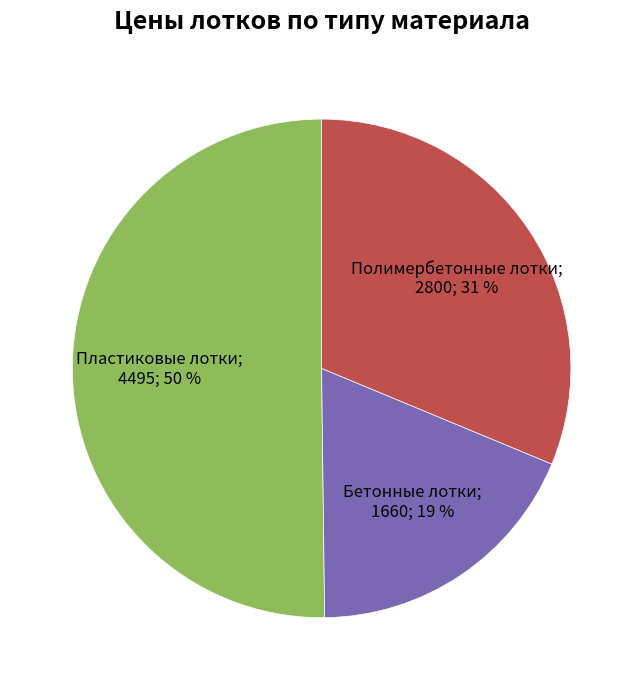

How many segments does this pie chart have?

3